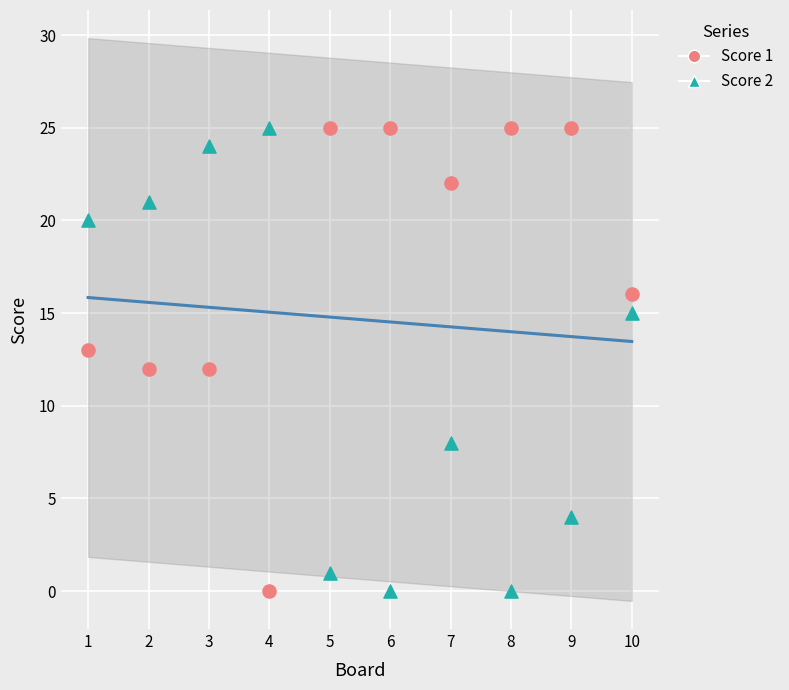

What are all the series names shown in the legend?

Score 1, Score 2